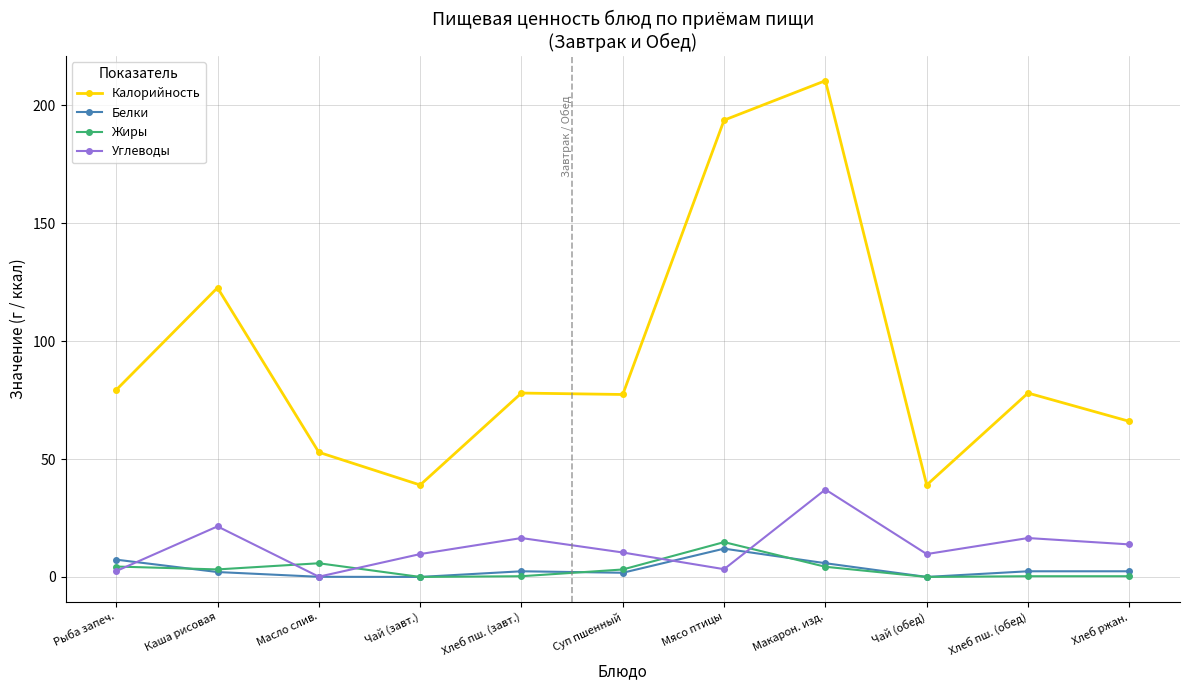

In Углеводы, how many points are lower than both neighbors (excluding endpoints)?

3